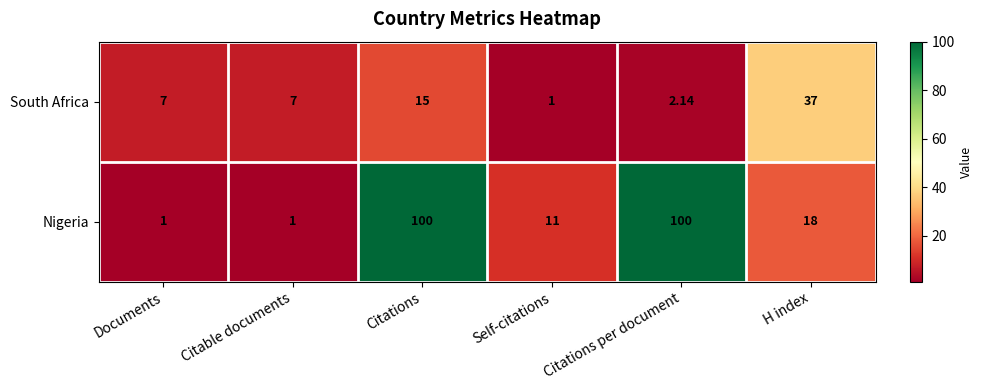

At H index, list the series in order from smallest to largest.

Nigeria, South Africa